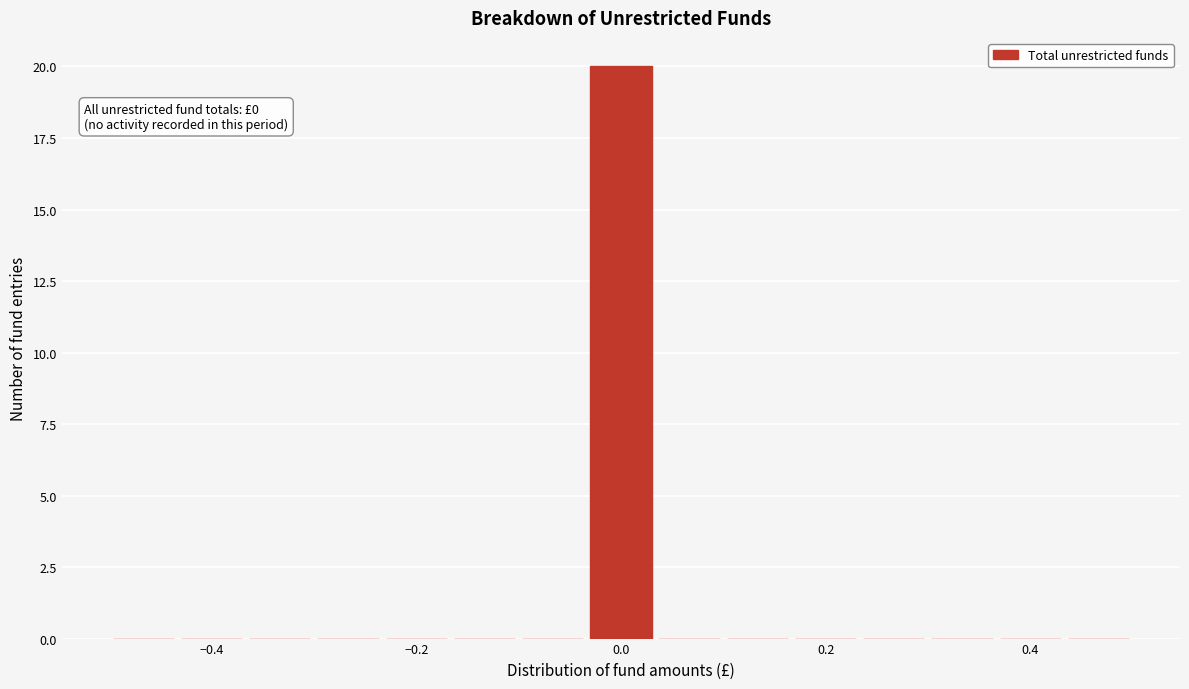

Read against the x-axis, roughly where is the centre of the tallest bar?

0.00